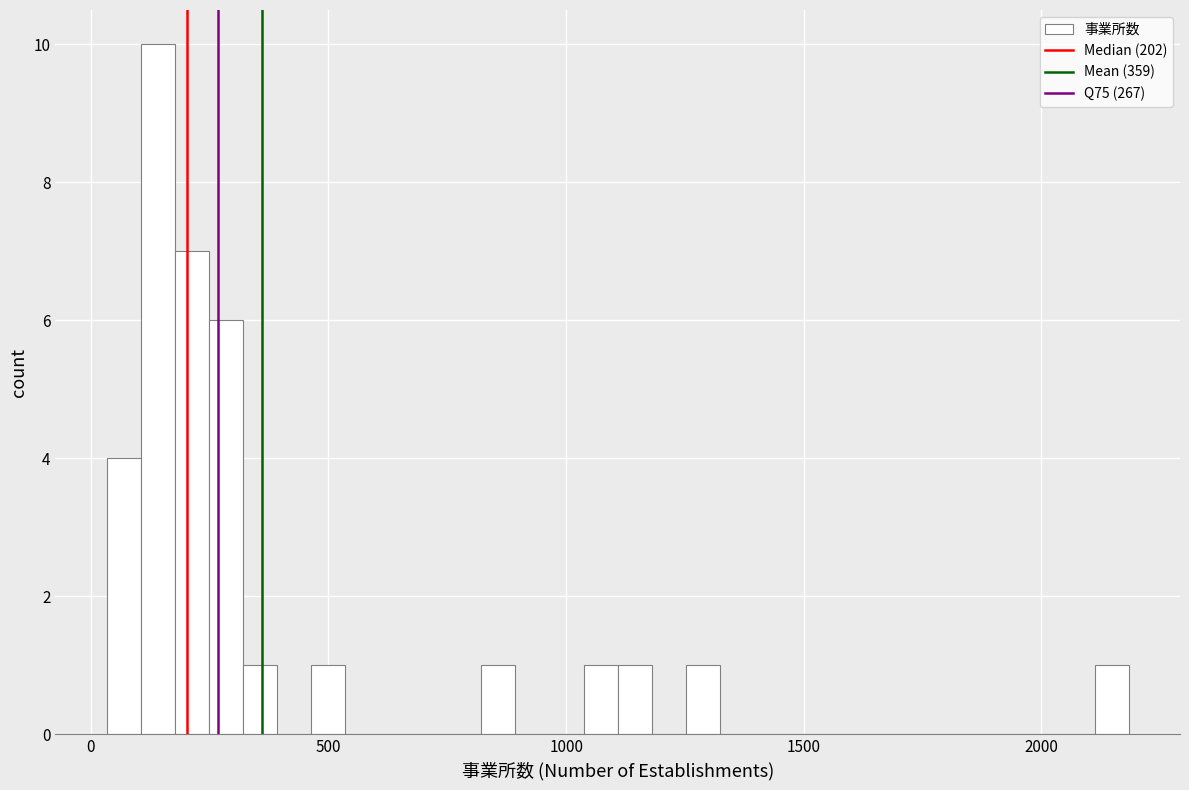

Around what value on the x-axis is the tallest bar? Give the approximate position of its centre, as read against the axis.

150